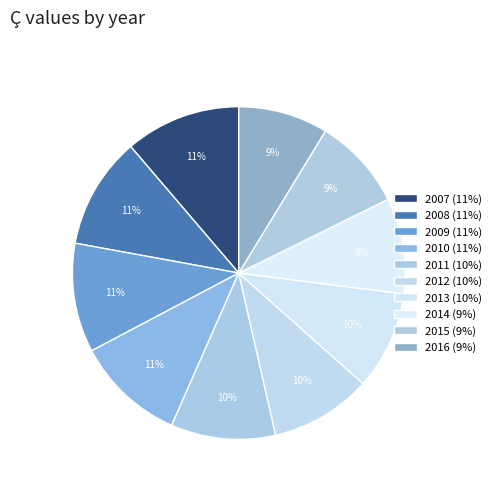

To the nearest percent, what is the combined percentage of 2016 and 2014?

18%